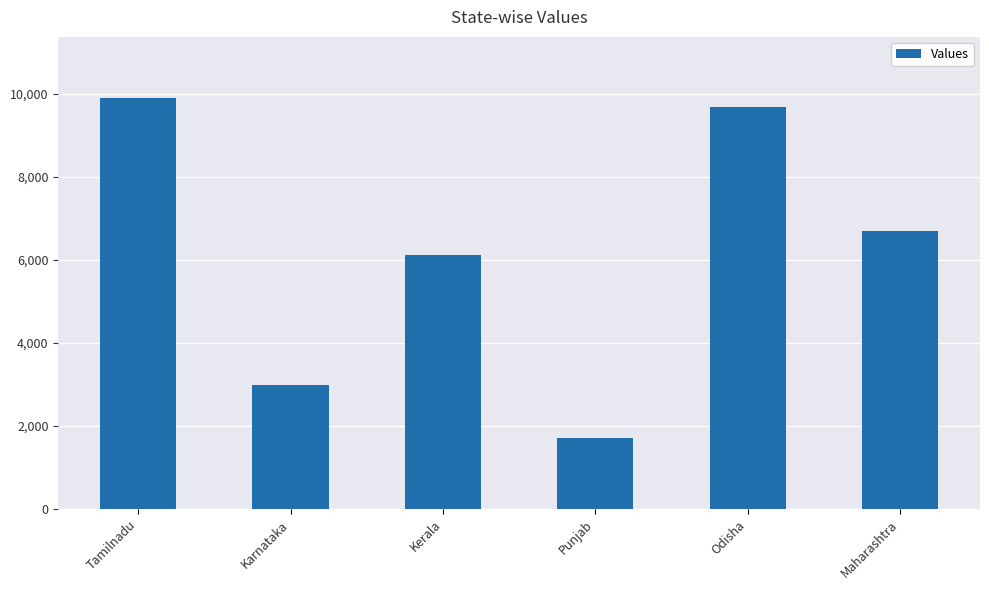

What is the value of the 2nd bar from the left?

3000